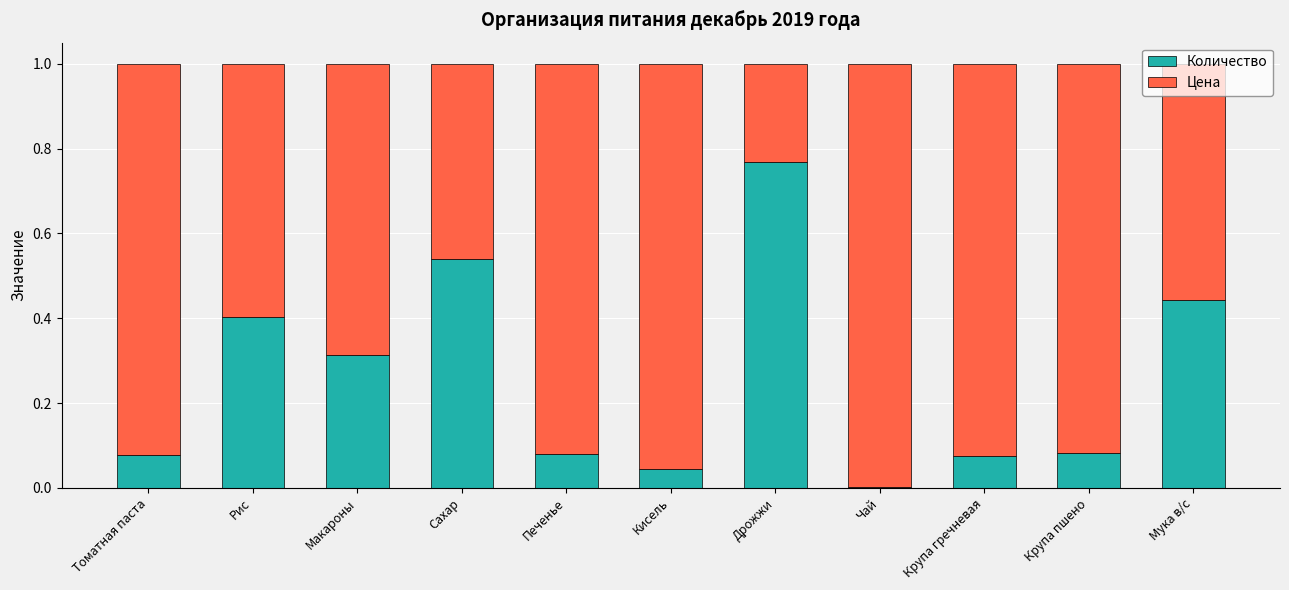

What are all the series names shown in the legend?

Количество, Цена